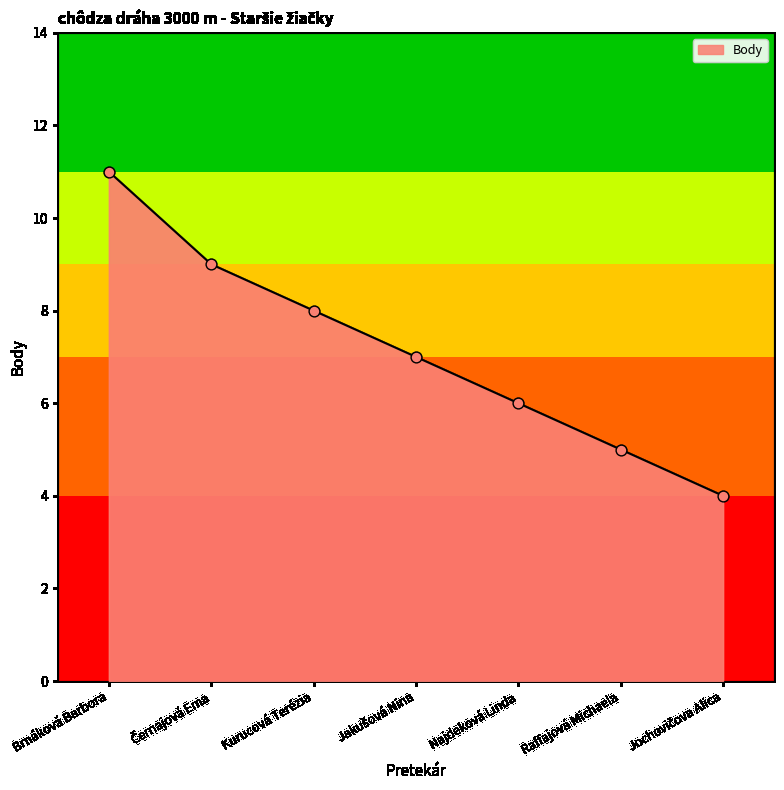

What is the change in value from Kurucová Terézia to Raffajová Michaela?

-3